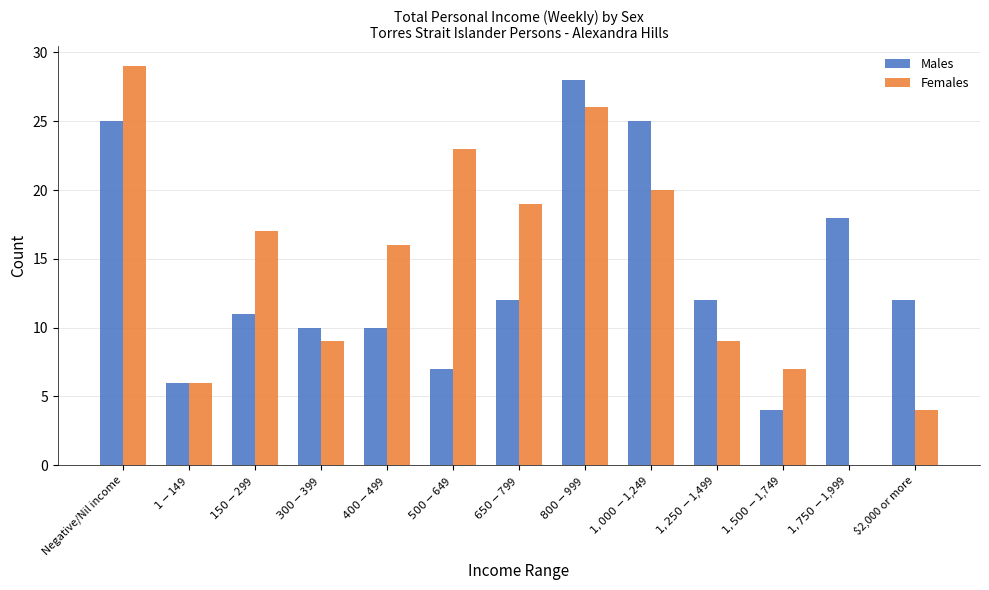

What is the difference between the Males values at $500-$649 and $1,500-$1,749?

3